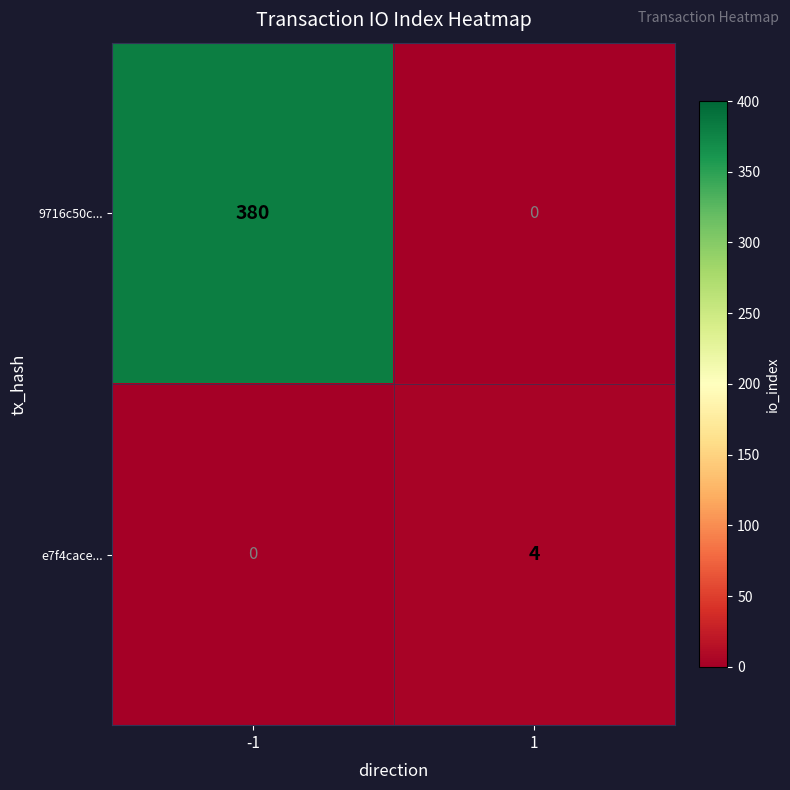

Reading left to right, extract all data points from this chart.

9716c50c...: 380	0
e7f4cace...: 0	4